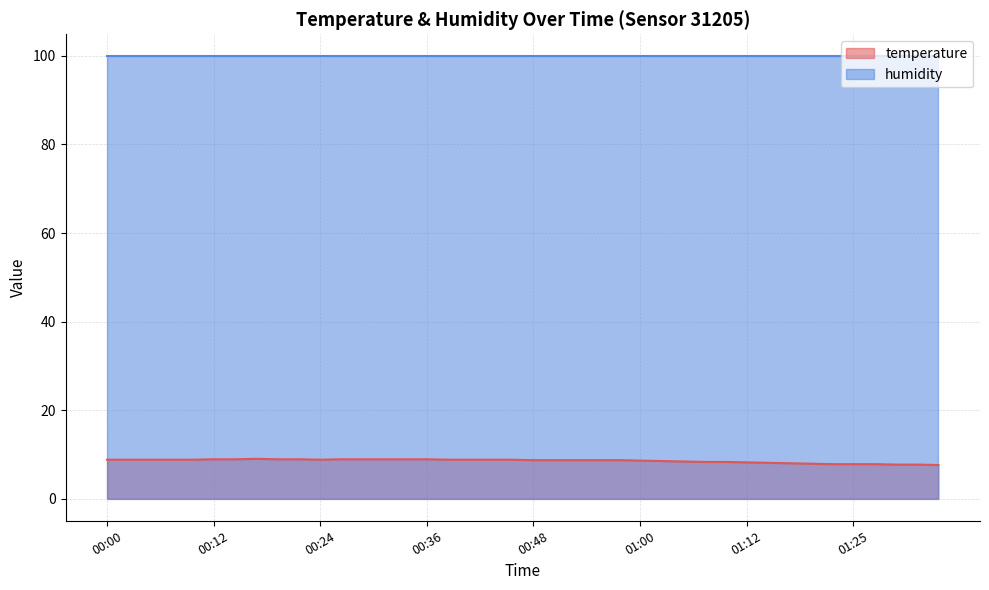

The value at 00:41 is 3.1. True or false?

False